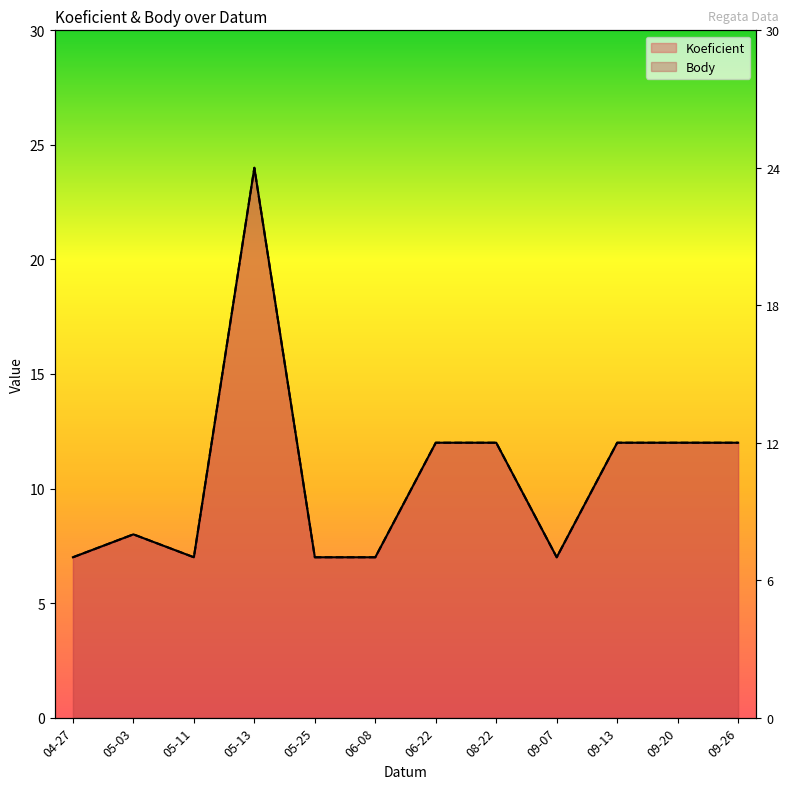

Reading left to right, what are all the values shown in this chart?

Koeficient: 7	8	7	24	7	7	12	12	7	12	12	12
Body: 7	8	7	24	7	7	12	12	7	12	12	12